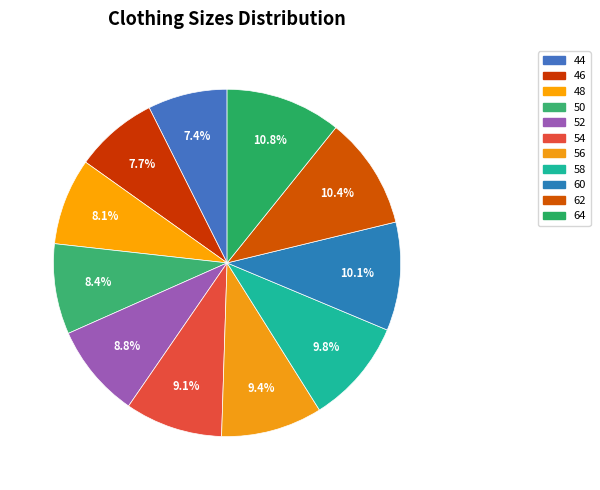

How many segments does this pie chart have?

11